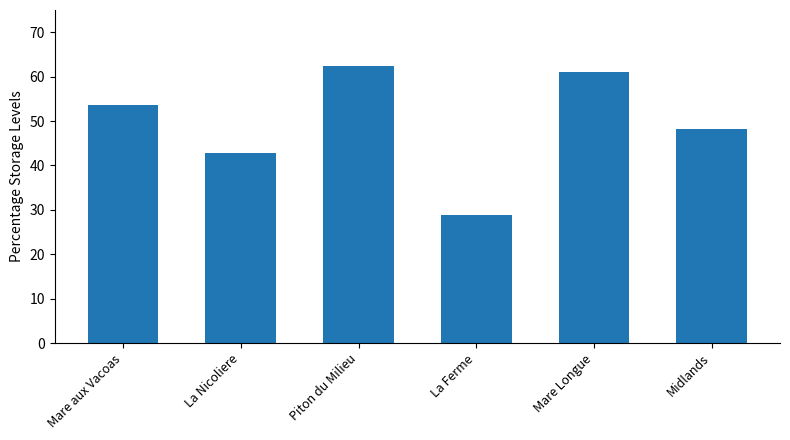

True or false: the data shows 83.0 at Mare aux Vacoas.

False